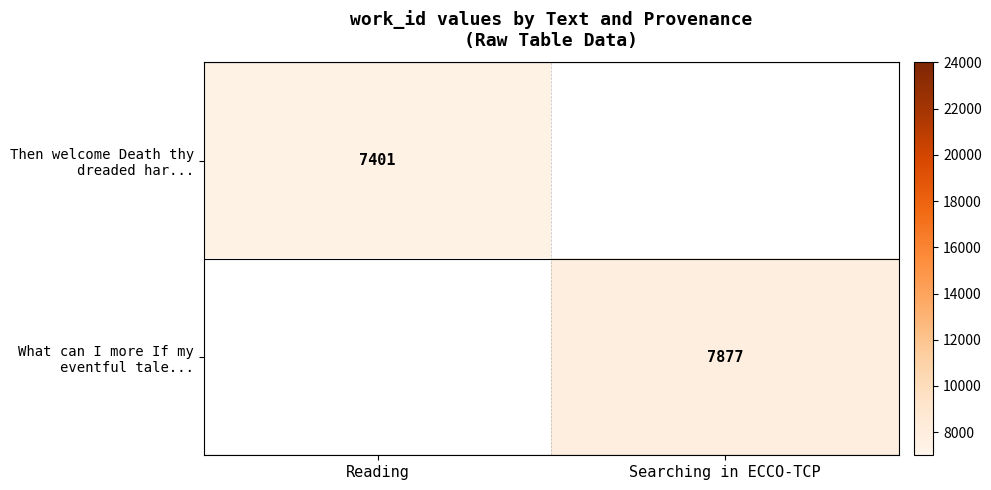

Which has a higher value, Reading or Searching in ECCO-TCP?

Searching in ECCO-TCP